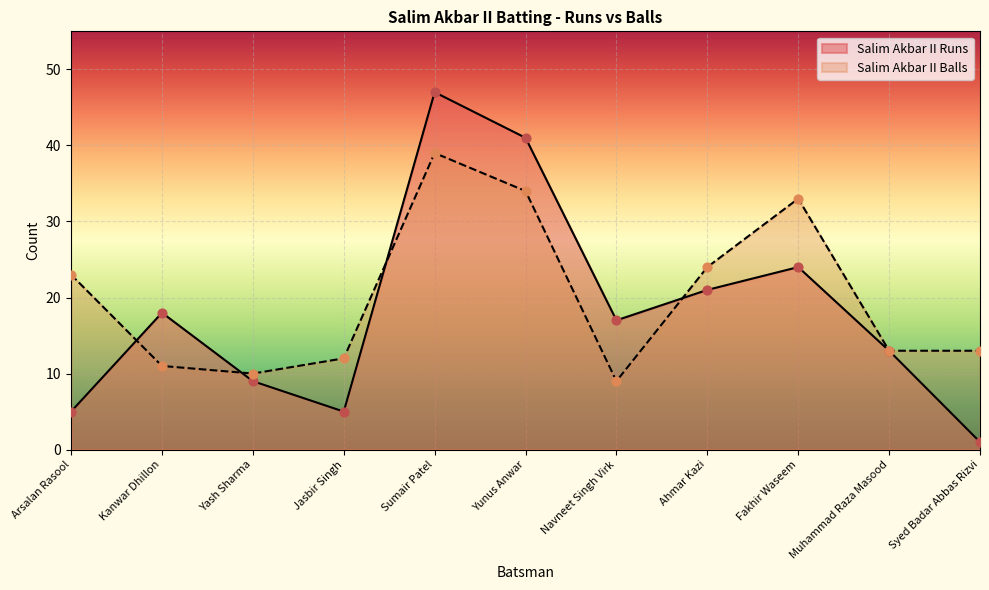

At which category is the sum across all series the highest?

Sumair Patel